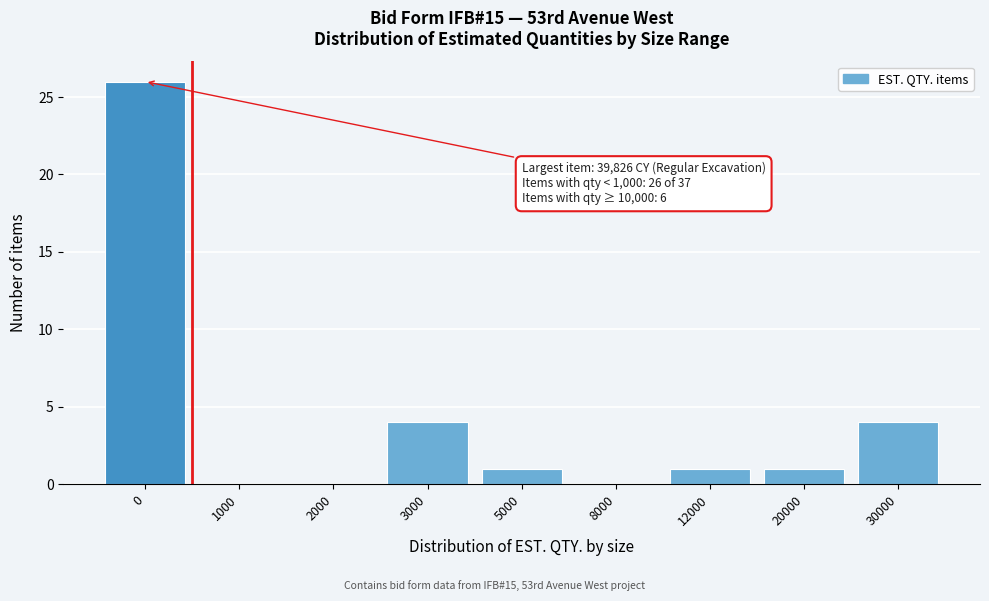

Reading left to right, extract all data points from this chart.

0=26	1000=0	2000=0	3000=4	5000=1	8000=0	12000=1	20000=1	30000=4